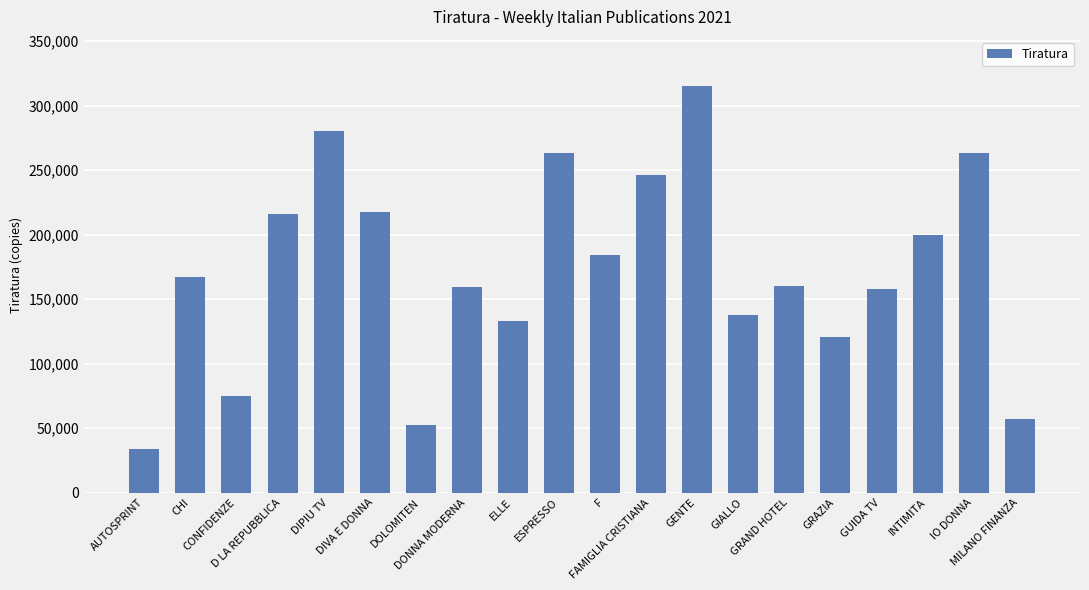

What is the minimum value shown in the chart?

33830